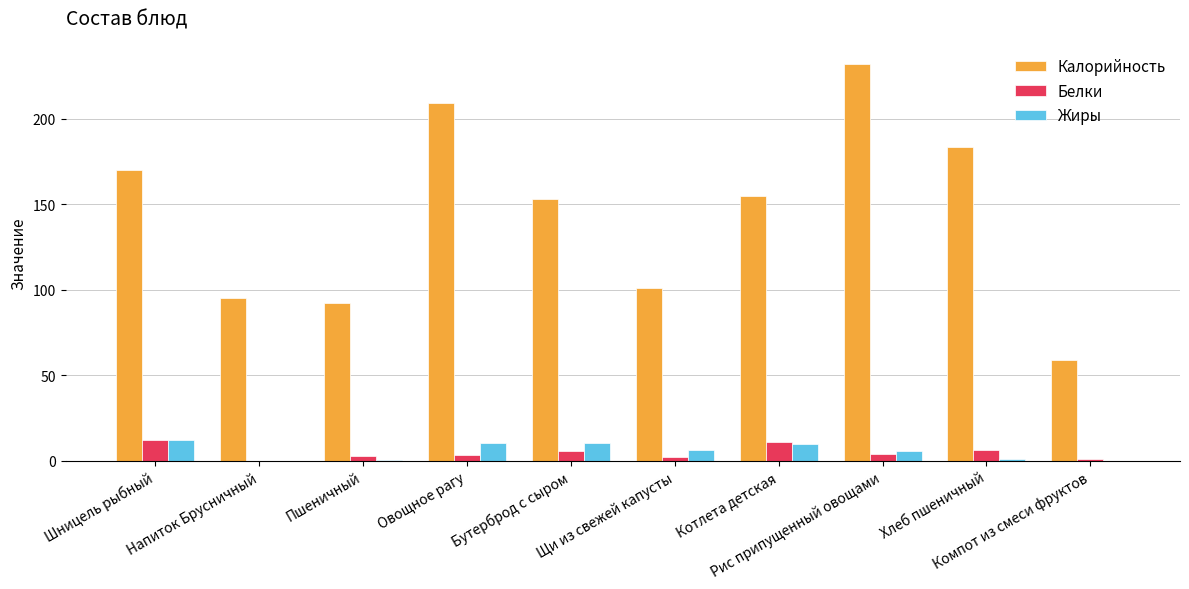

Which series has the largest total across all categories?

Калорийность